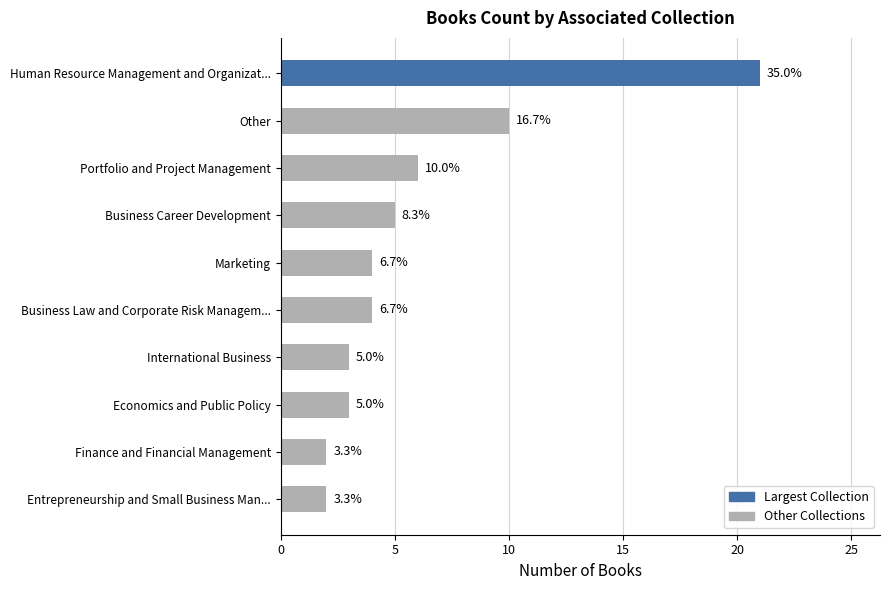

What is the greatest value displayed?

21